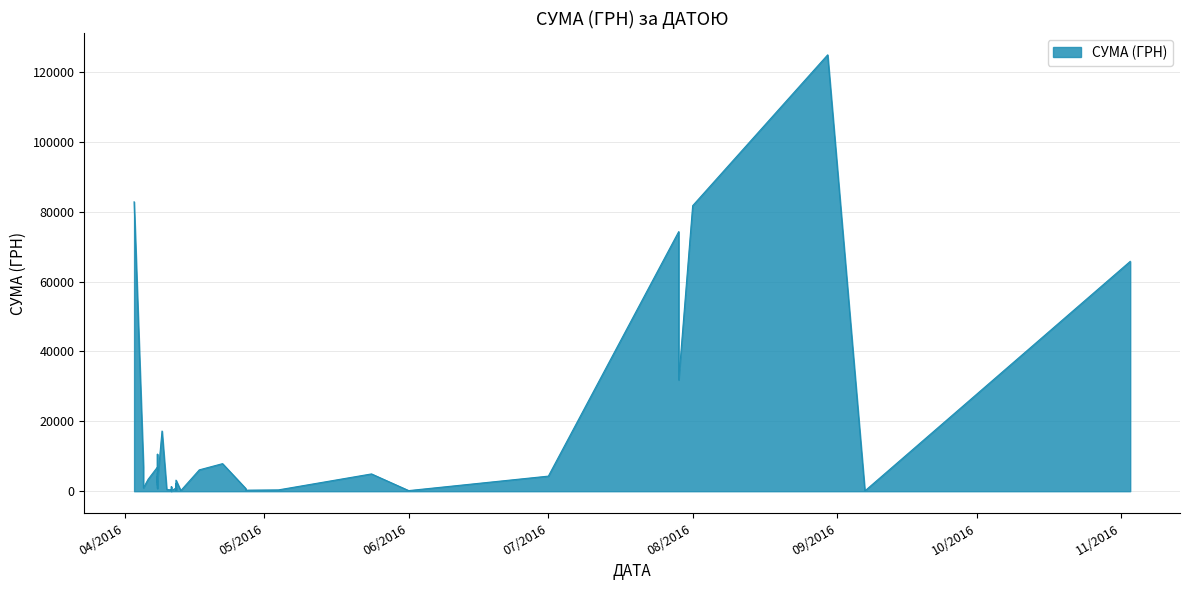

Rank the categories by value from highest to lowest.

30.08.2016, 03.04.2016, 01.08.2016, 29.07.2016, 03.11.2016, 29.07.2016, 09.04.2016, 08.04.2016, 22.04.2016, 08.04.2016, 05.04.2016, 08.04.2016, 17.04.2016, 08.04.2016, 24.05.2016, 08.04.2016, 01.07.2016, 06.04.2016, 12.04.2016, 08.04.2016, 12.04.2016, 08.04.2016, 11.04.2016, 05.04.2016, 12.04.2016, 08.04.2016, 27.04.2016, 10.04.2016, 27.04.2016, 04.05.2016, 11.04.2016, 27.04.2016, 13.04.2016, 12.04.2016, 01.06.2016, 12.04.2016, 11.04.2016, 13.04.2016, 07.09.2016, 11.04.2016